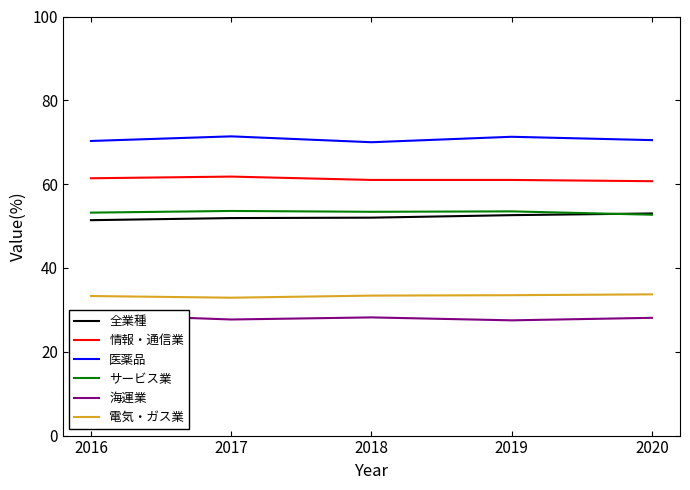

Which series has the largest total across all categories?

医薬品